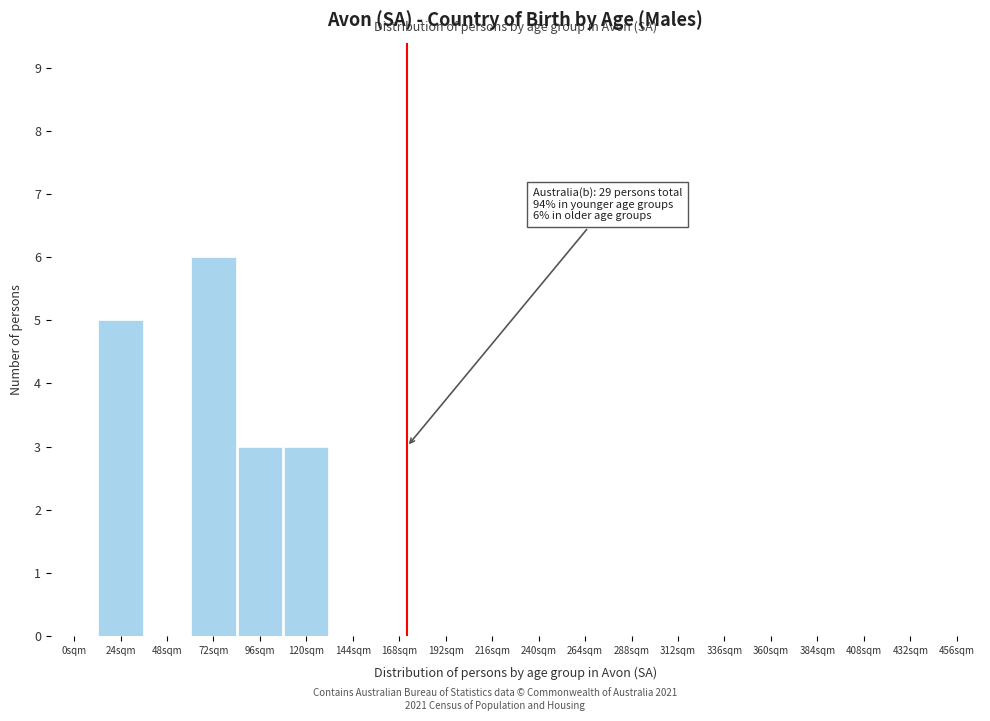

Reading left to right, what are all the values shown in this chart?

0sqm=0	24sqm=5	48sqm=0	72sqm=6	96sqm=3	120sqm=3	144sqm=0	168sqm=0	192sqm=0	216sqm=0	240sqm=0	264sqm=0	288sqm=0	312sqm=0	336sqm=0	360sqm=0	384sqm=0	408sqm=0	432sqm=0	456sqm=0